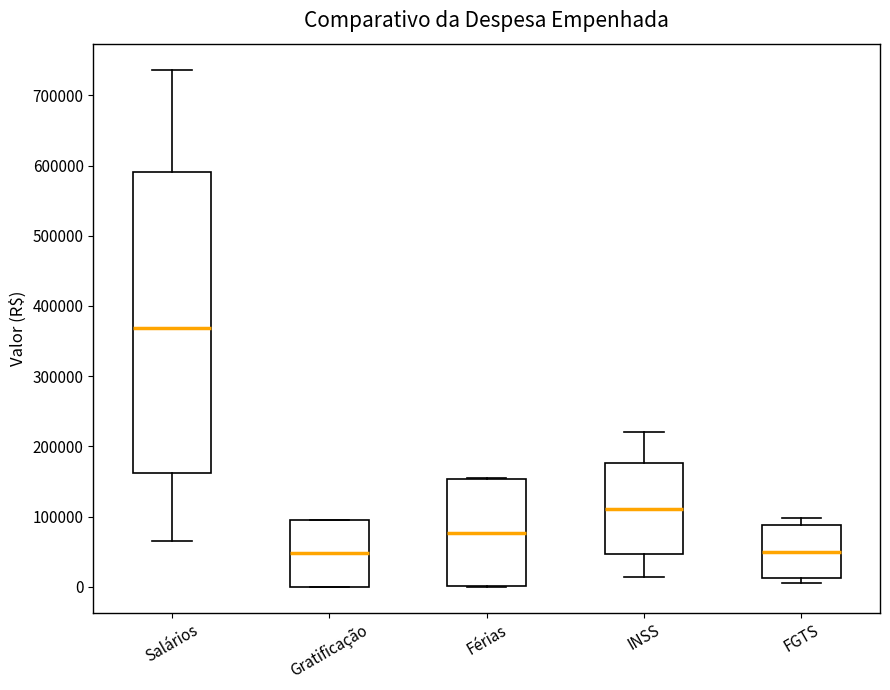

Where is the upper edge of the box for Gratificação on the y-axis? The values are not printed on the chart, so give them approximately, as read against the axis.

100000